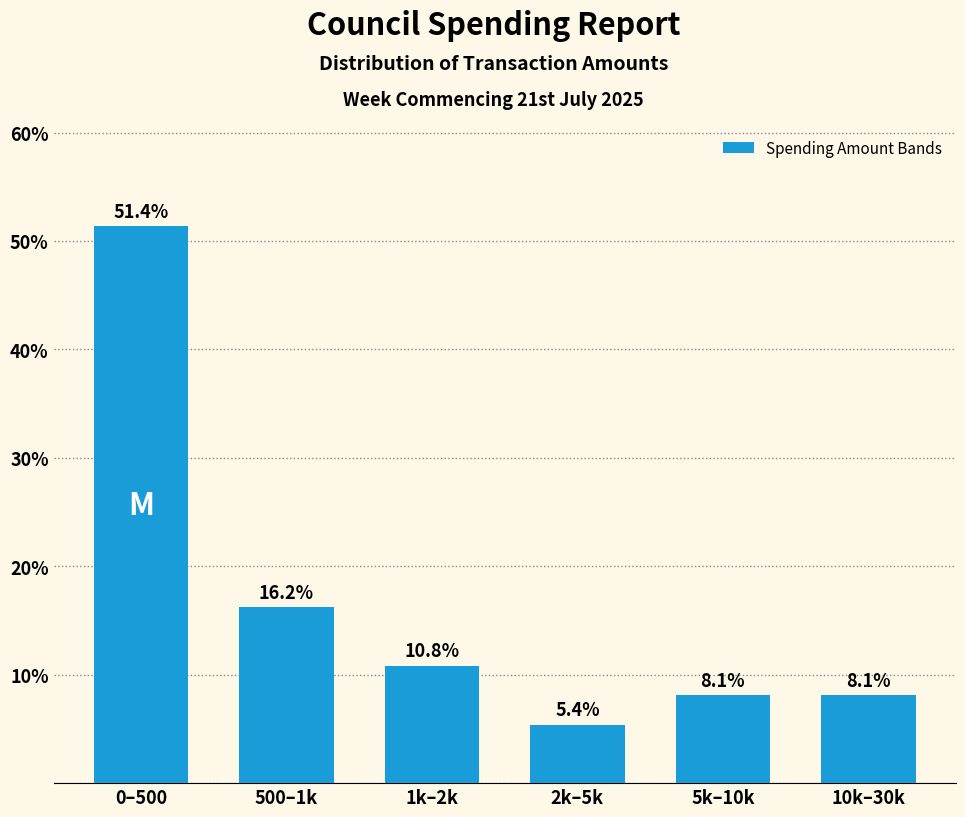

Reading right to left, list all the values displayed in this chart.

8.1	8.1	5.4	10.8	16.2	51.4